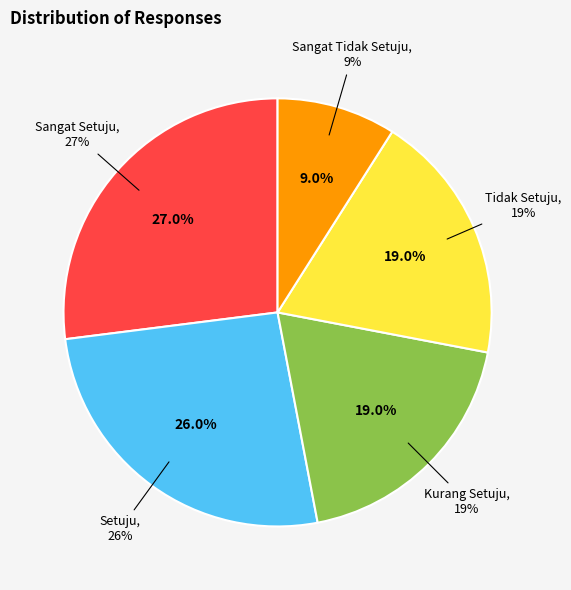

Does any single category account for the majority?

No